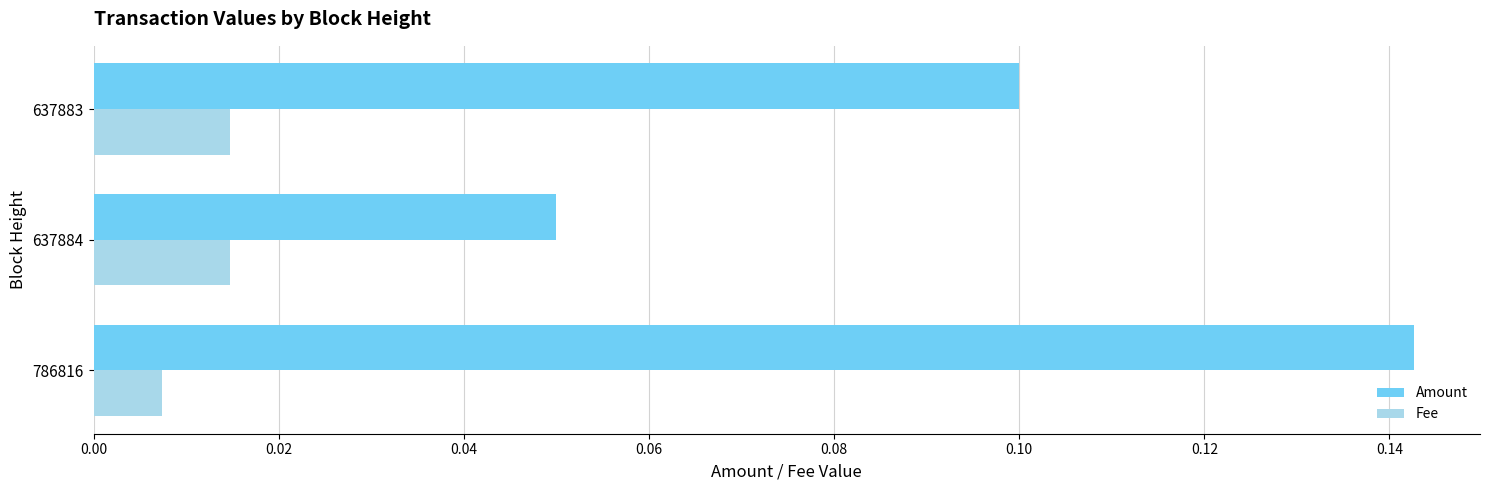

Is the value of Fee at 637884 greater than the value of Amount at 637883?

No